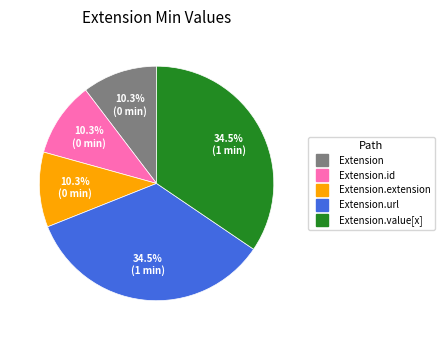

Is there any slice that represents more than half of the pie?

No